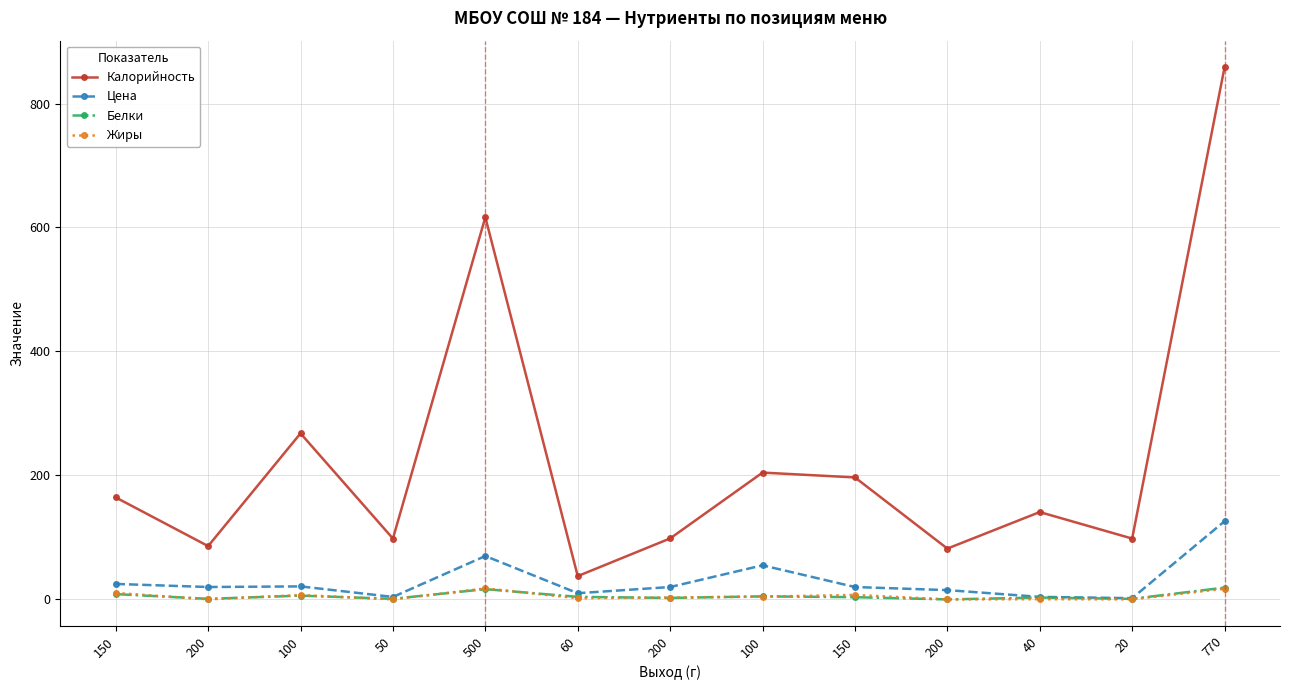

Does the chart have visible grid lines?

Yes